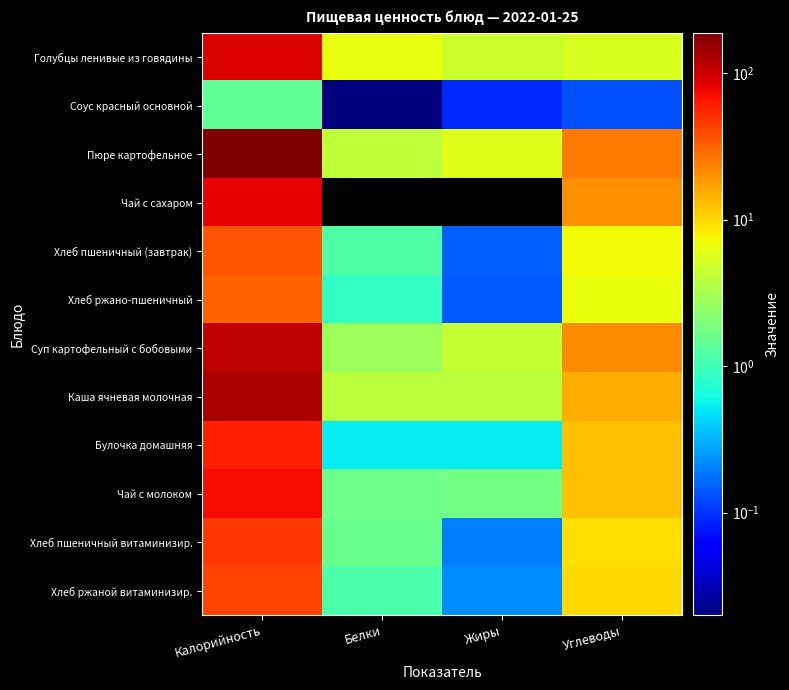

How many categories are shown in the chart?

4